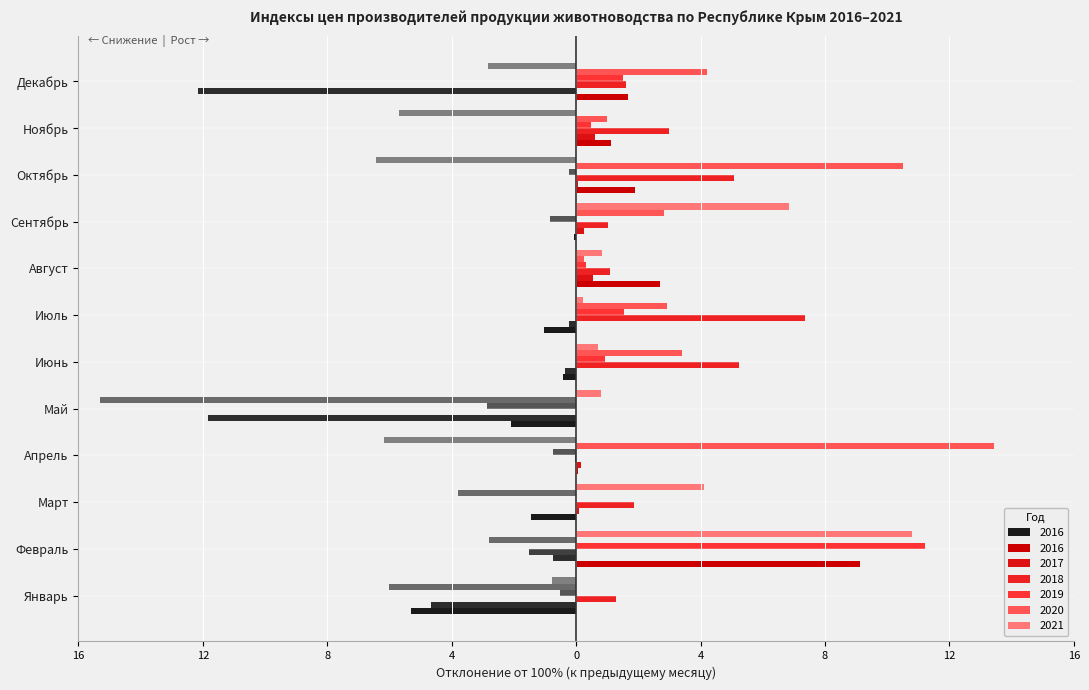

Reading left to right, list all the values displayed in this chart.

2016: Январь=94.7	Февраль=109.1	Март=98.6	Апрель=100.1	Май=97.9	Июнь=99.6	Июль=99.0	Август=102.7	Сентябрь=99.9	Октябрь=101.9	Ноябрь=101.1	Декабрь=101.7
2017: Январь=95.3	Февраль=99.2	Март=100.1	Апрель=100.2	Май=88.2	Июнь=99.7	Июль=99.8	Август=100.5	Сентябрь=100.3	Октябрь=100.1	Ноябрь=100.6	Декабрь=87.8
2018: Январь=101.3	Февраль=98.5	Март=101.9	Апрель=100.0	Май=100.0	Июнь=105.2	Июль=107.3	Август=101.1	Сентябрь=101.0	Октябрь=105.1	Ноябрь=103.0	Декабрь=101.6
2019: Январь=99.5	Февраль=111.2	Март=100.0	Апрель=99.2	Май=97.2	Июнь=100.9	Июль=101.5	Август=100.3	Сентябрь=99.2	Октябрь=99.8	Ноябрь=100.5	Декабрь=101.5
2020: Январь=94.0	Февраль=97.2	Март=96.2	Апрель=113.4	Май=84.7	Июнь=103.4	Июль=102.9	Август=100.2	Сентябрь=102.8	Октябрь=110.5	Ноябрь=101.0	Декабрь=104.2
2021: Январь=99.2	Февраль=110.8	Март=104.1	Апрель=93.8	Май=100.8	Июнь=100.7	Июль=100.2	Август=100.8	Сентябрь=106.8	Октябрь=93.6	Ноябрь=94.3	Декабрь=97.2